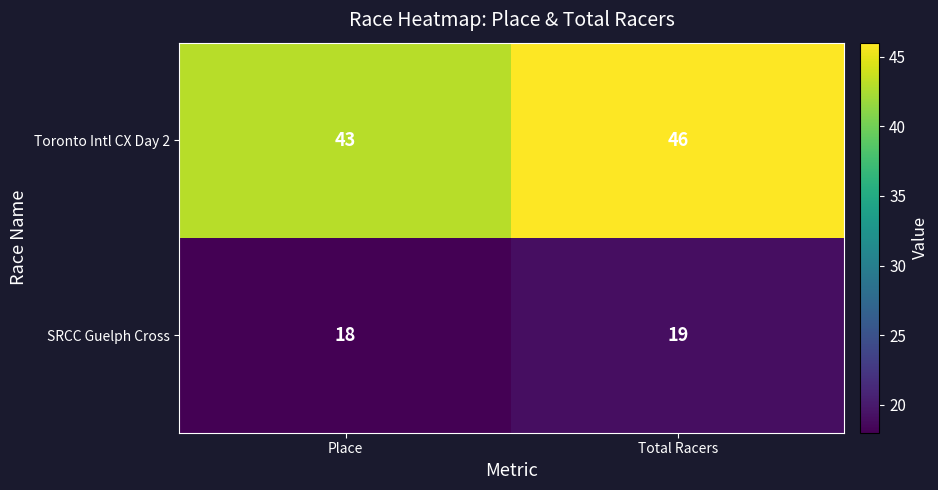

What is the spread (max minus min) of values at Place?

25